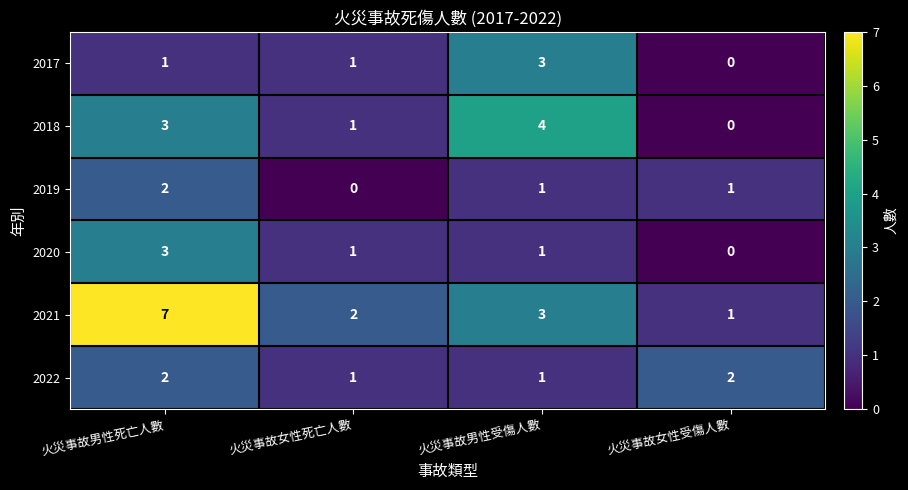

What is the maximum value shown in the chart?

7